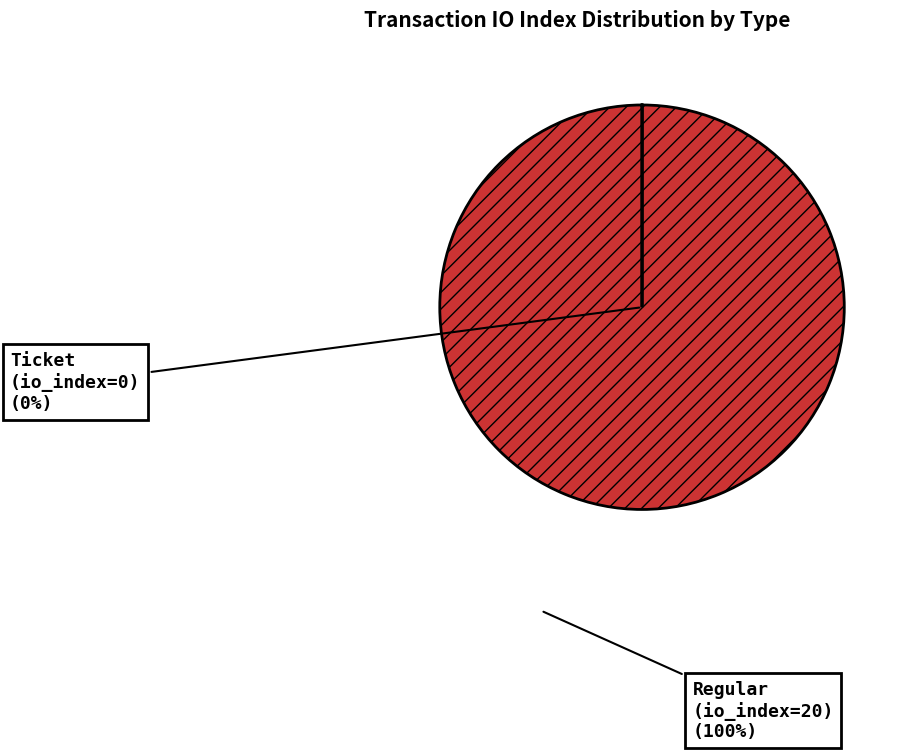

Combined, do Regular and Ticket account for over 50%?

Yes